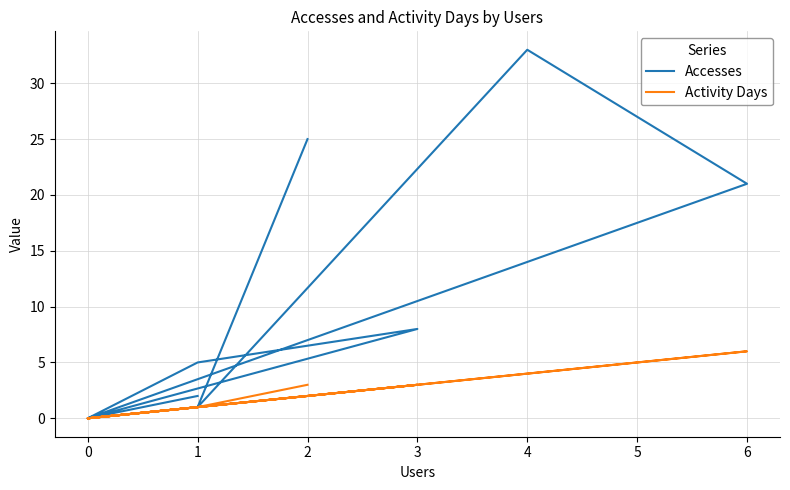

Is it true that Accesses equals 20 at 0?

False